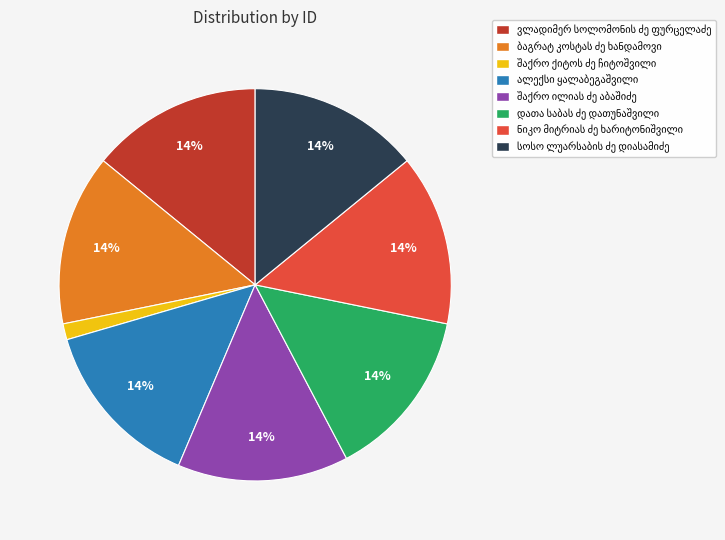

Count the number of slices in the pie.

8